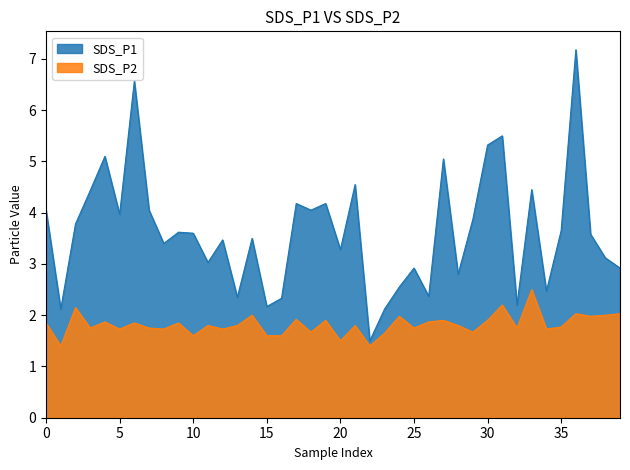

List the series in order of their overall mean, lowest first.

SDS_P2, SDS_P1